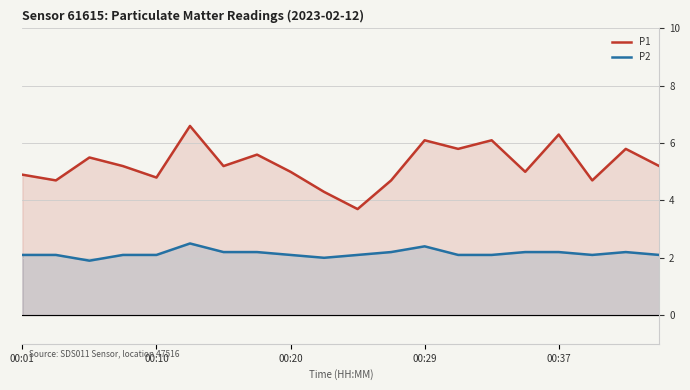

At how many categories does at least one series exceed 4?

19